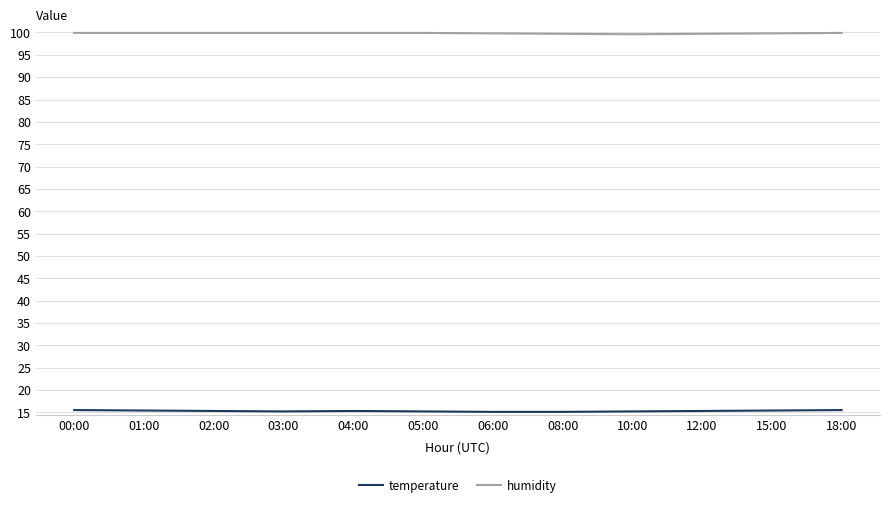

Is the value of temperature at 06:00 greater than the value of humidity at 06:00?

No